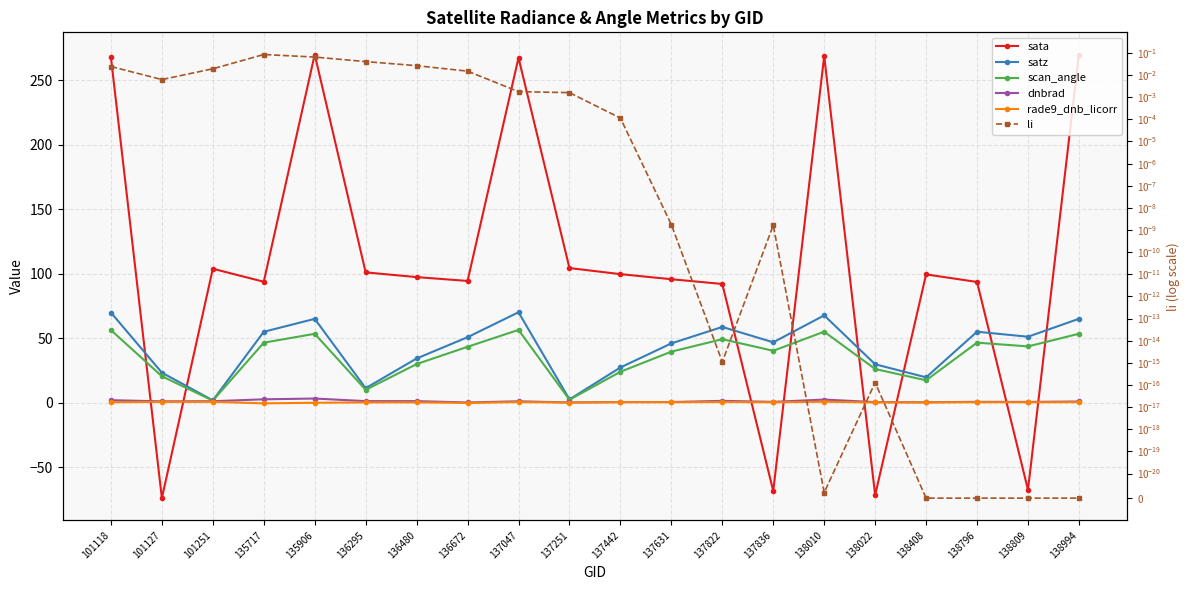

Does the chart display data point markers on the line(s)?

Yes